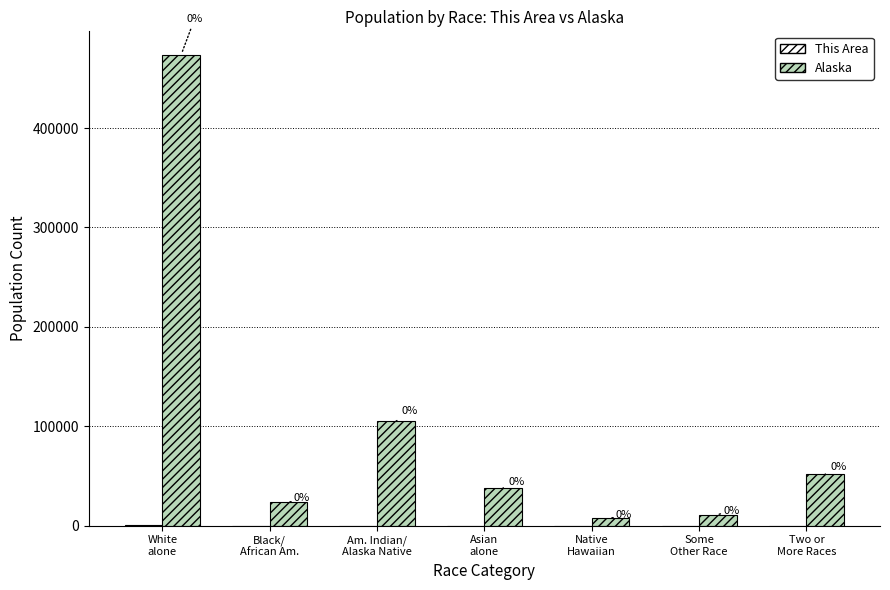

Which series changed the most between Am. Indian/
Alaska Native and Some
Other Race?

Alaska